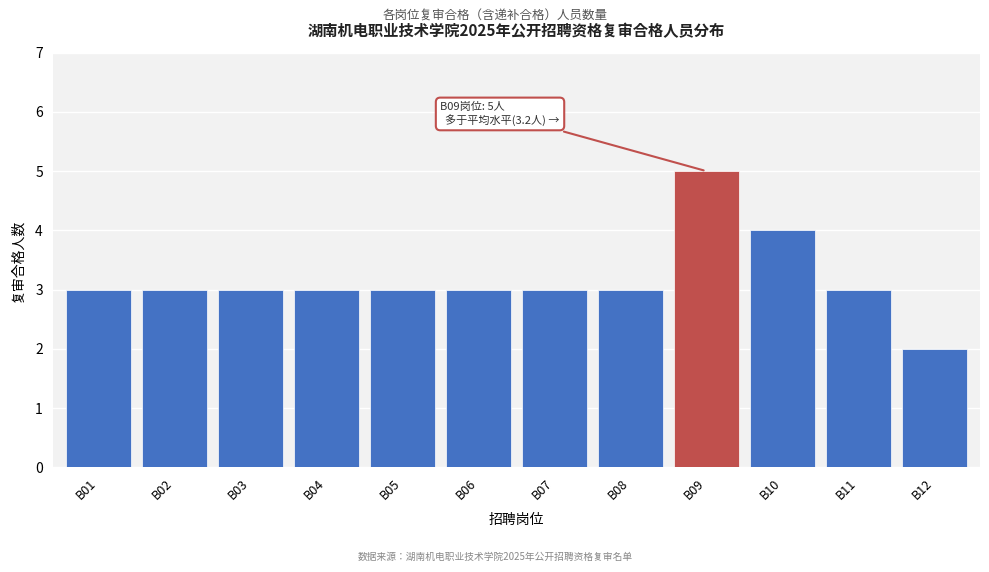

Reading left to right, list all the values displayed in this chart.

3	3	3	3	3	3	3	3	5	4	3	2